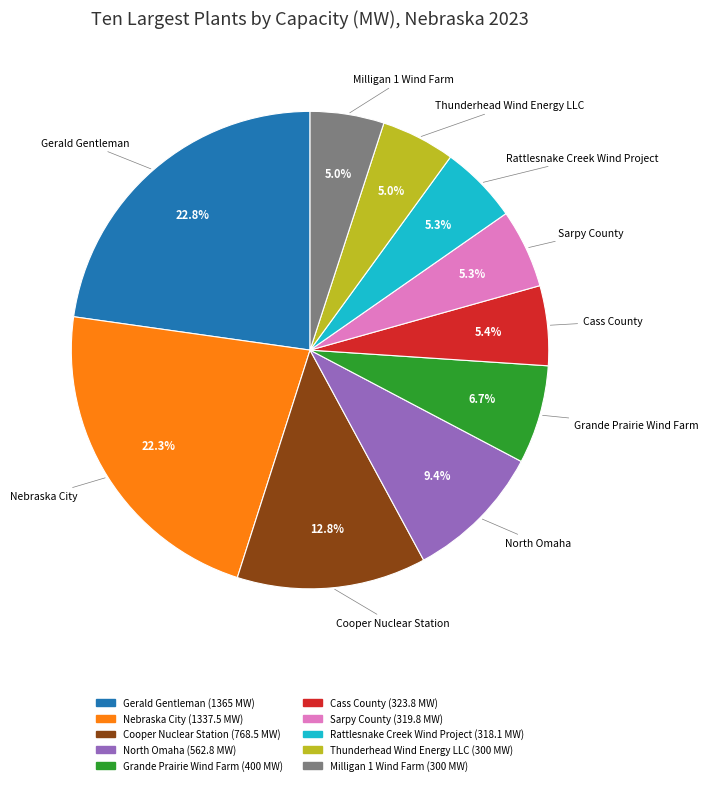

Is Gerald Gentleman the majority of the pie?

No